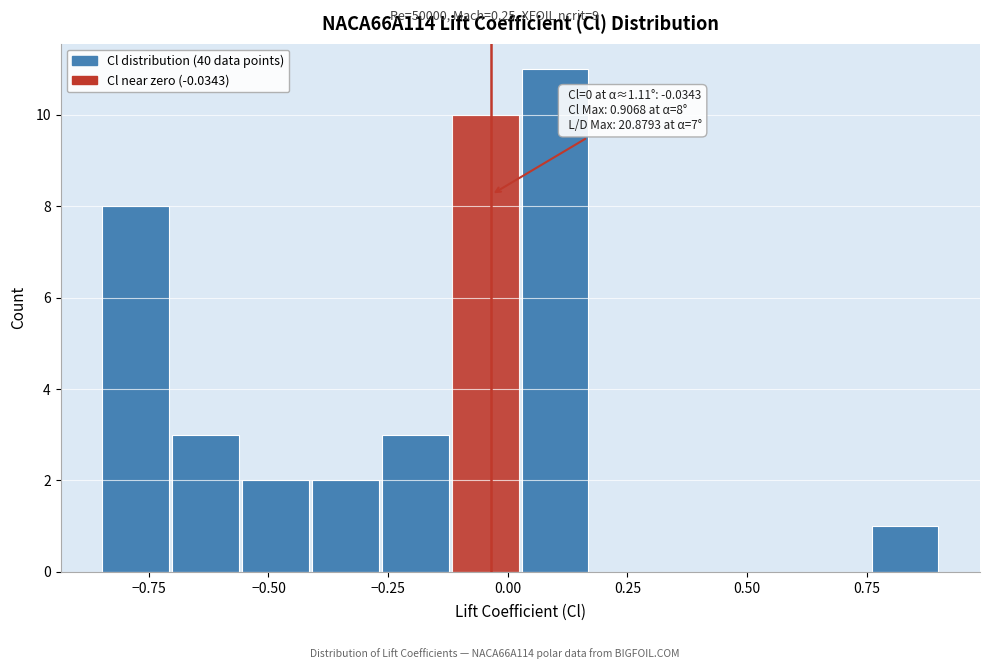

Read against the x-axis, roughly where is the centre of the tallest bar?

0.10